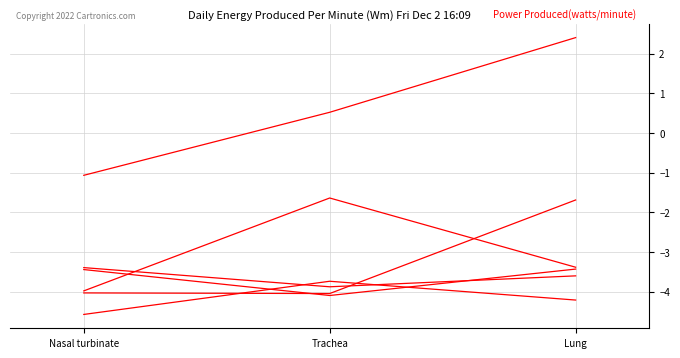

What is the spread (max minus min) of values at Lung?

6.6